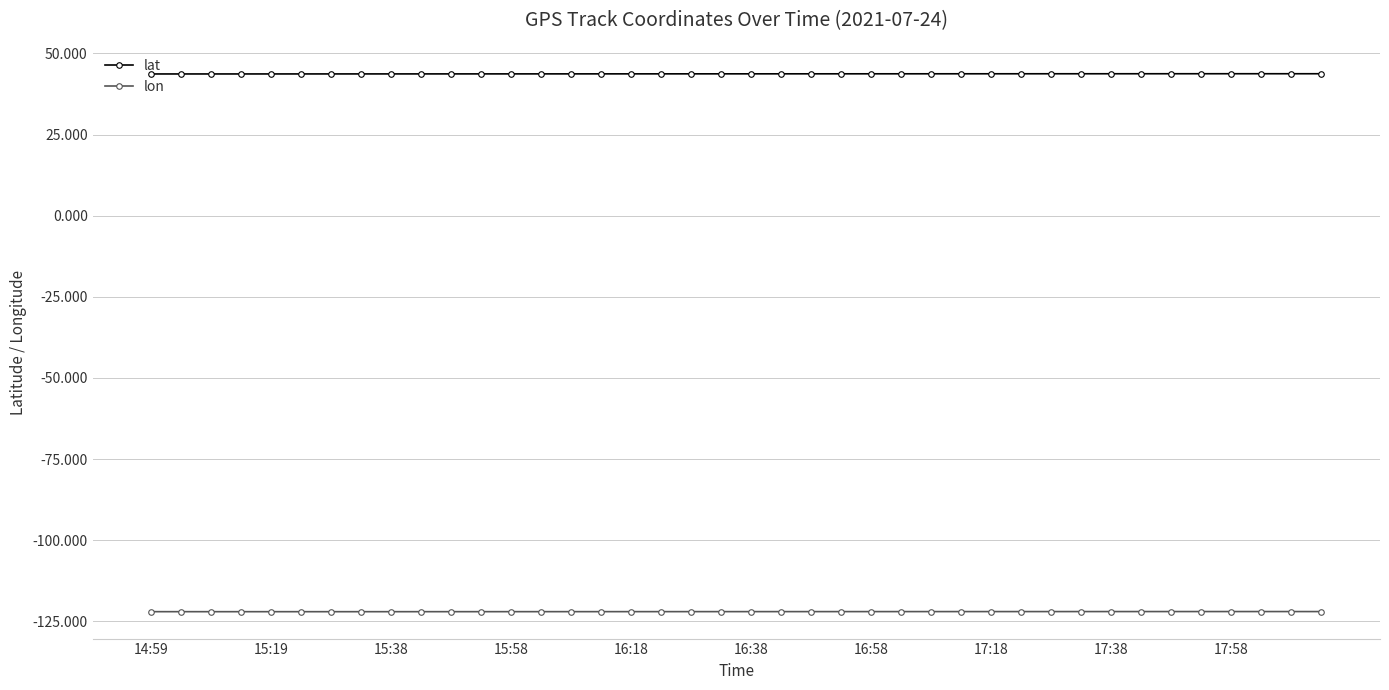

What is the maximum value for lon?

-122.0